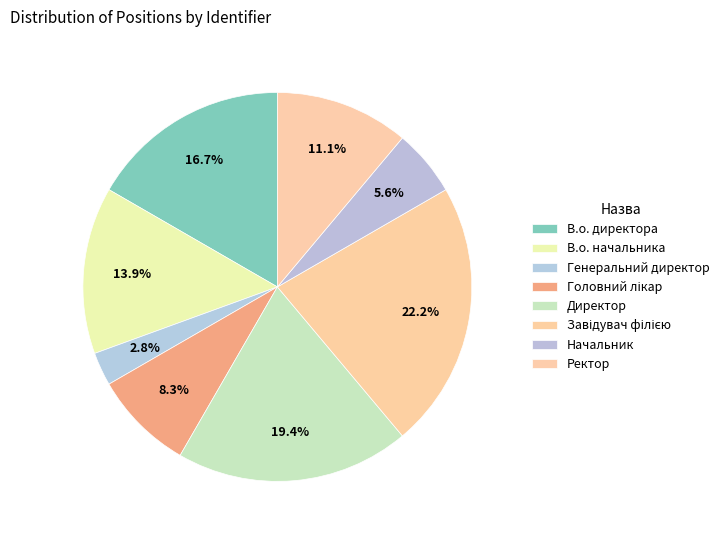

How many slices are in this pie chart?

8